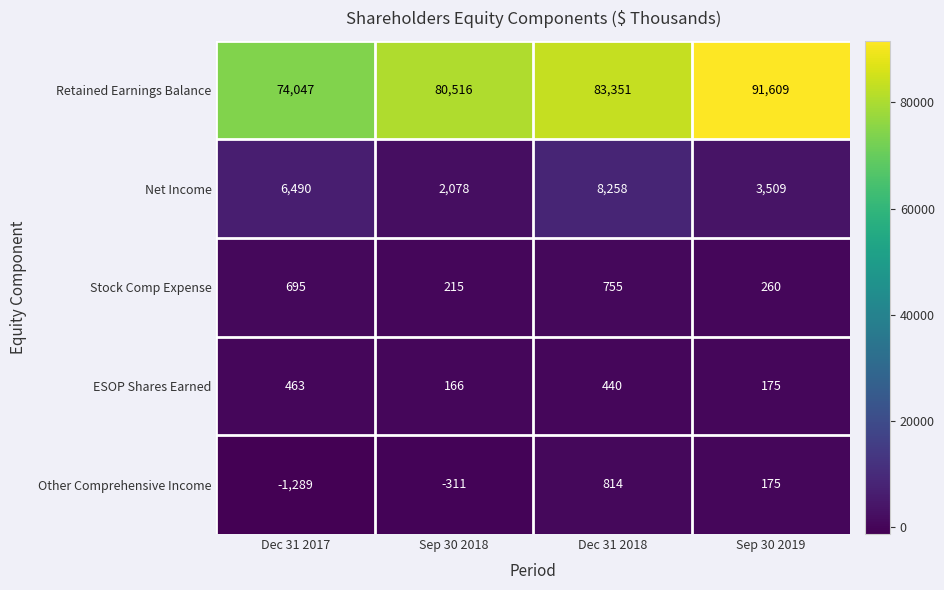

How many distinct data groups are displayed?

5